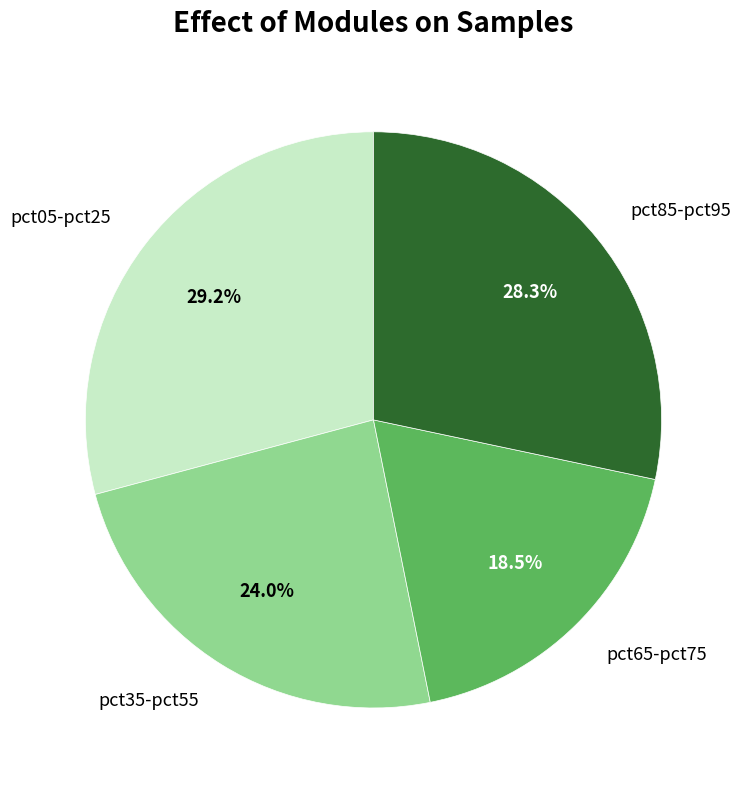

Which has a higher value, pct85-pct95 or pct65-pct75?

pct85-pct95